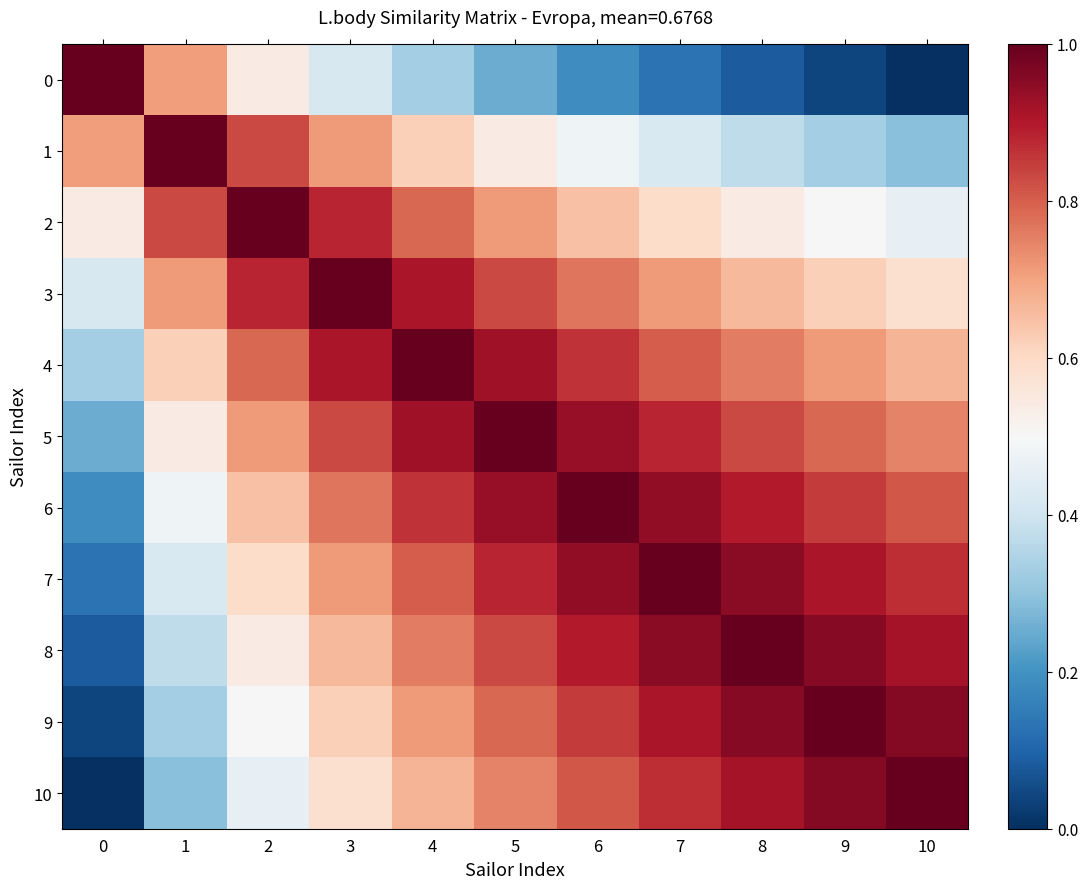

Reading left to right, transcribe all the data shown in this chart.

0: 0=1.0	1=0.7	2=0.5	3=0.4	4=0.3	5=0.3	6=0.2	7=0.1	8=0.1	9=0.0	10=0.0
1: 0=0.7	1=1.0	2=0.8	3=0.7	4=0.6	5=0.5	6=0.5	7=0.4	8=0.4	9=0.3	10=0.3
2: 0=0.5	1=0.8	2=1.0	3=0.9	4=0.8	5=0.7	6=0.6	7=0.6	8=0.5	9=0.5	10=0.5
3: 0=0.4	1=0.7	2=0.9	3=1.0	4=0.9	5=0.8	6=0.8	7=0.7	8=0.7	9=0.6	10=0.6
4: 0=0.3	1=0.6	2=0.8	3=0.9	4=1.0	5=0.9	6=0.9	7=0.8	8=0.8	9=0.7	10=0.7
5: 0=0.3	1=0.5	2=0.7	3=0.8	4=0.9	5=1.0	6=0.9	7=0.9	8=0.8	9=0.8	10=0.7
6: 0=0.2	1=0.5	2=0.6	3=0.8	4=0.9	5=0.9	6=1.0	7=0.9	8=0.9	9=0.9	10=0.8
7: 0=0.1	1=0.4	2=0.6	3=0.7	4=0.8	5=0.9	6=0.9	7=1.0	8=1.0	9=0.9	10=0.9
8: 0=0.1	1=0.4	2=0.5	3=0.7	4=0.8	5=0.8	6=0.9	7=1.0	8=1.0	9=1.0	10=0.9
9: 0=0.0	1=0.3	2=0.5	3=0.6	4=0.7	5=0.8	6=0.9	7=0.9	8=1.0	9=1.0	10=1.0
10: 0=0.0	1=0.3	2=0.5	3=0.6	4=0.7	5=0.7	6=0.8	7=0.9	8=0.9	9=1.0	10=1.0